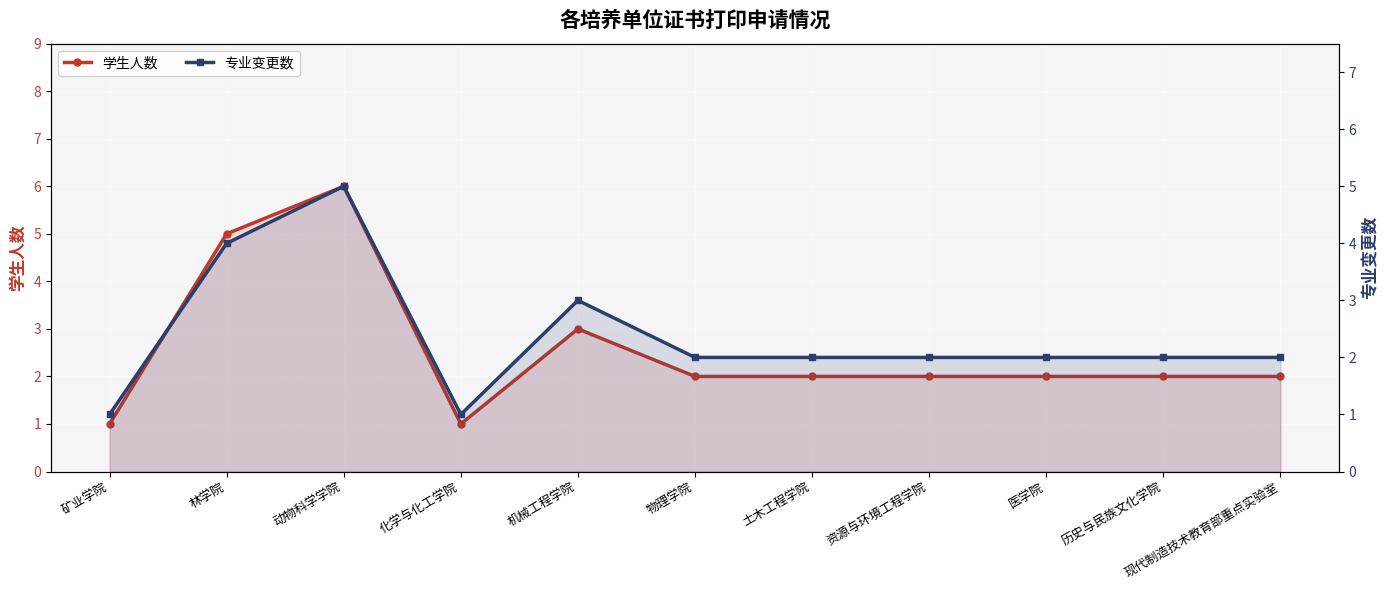

Which series has the largest total across all categories?

学生人数